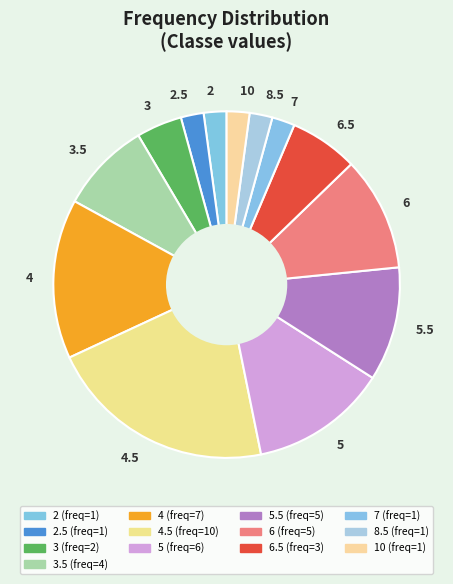

Approximately how many times larger is the value at 3.5 compared to 3?

2.0